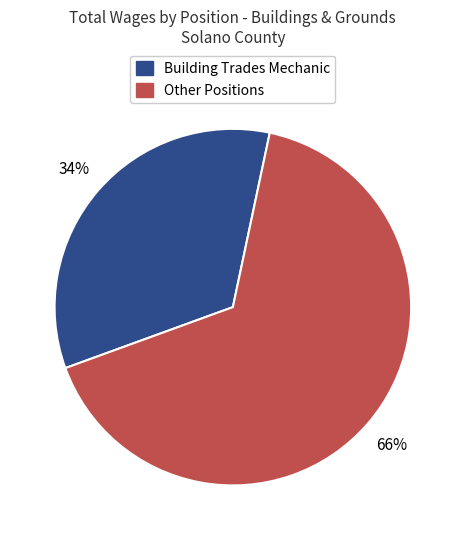

To the nearest percent, what is the average slice percentage?

50%